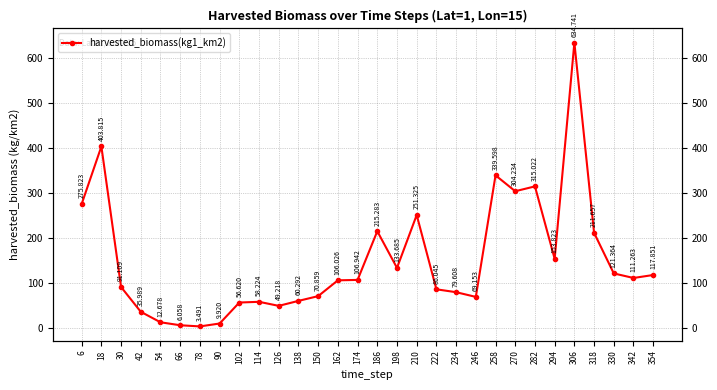

How many series are shown in this chart?

1